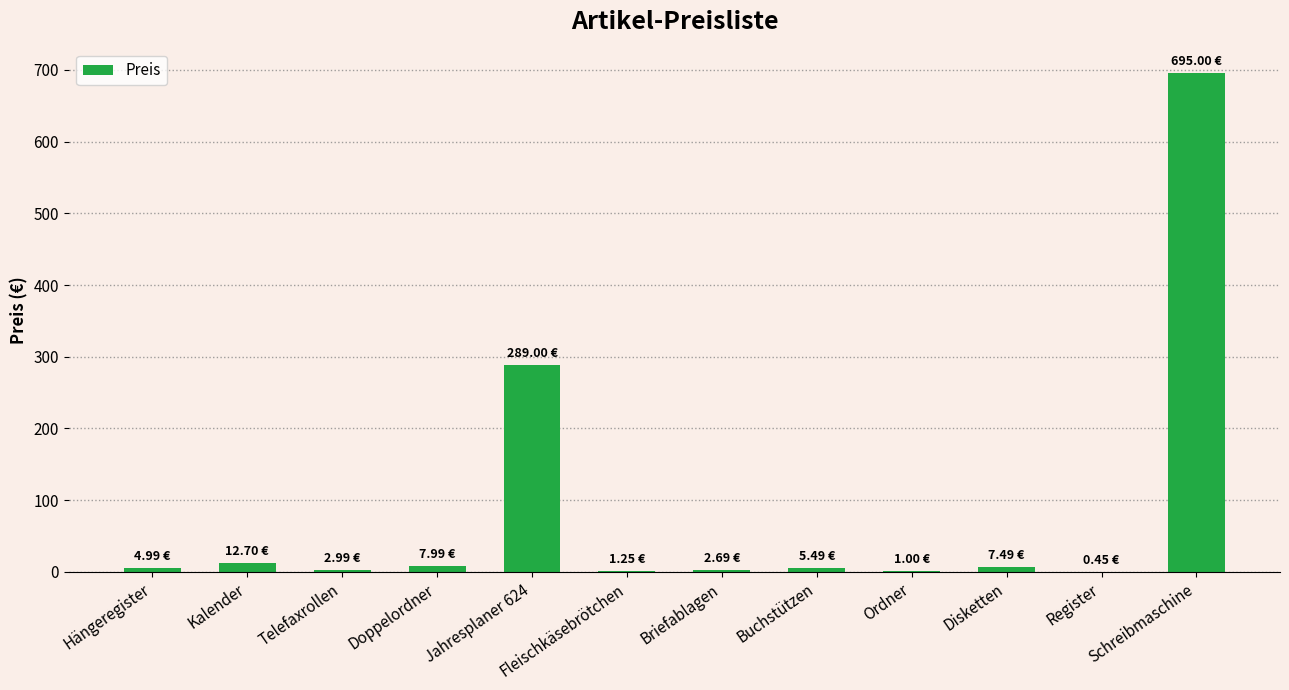

Which category has the highest value across all series?

Schreibmaschine